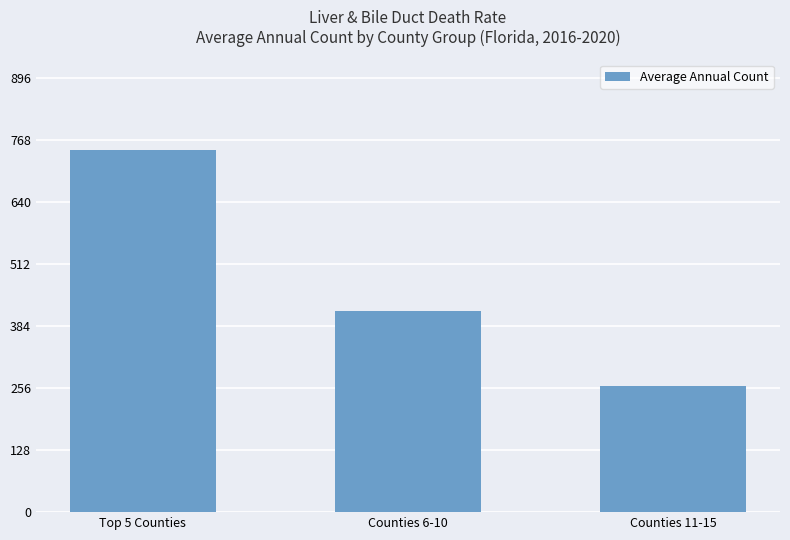

What position from the right is Counties 6-10?

2